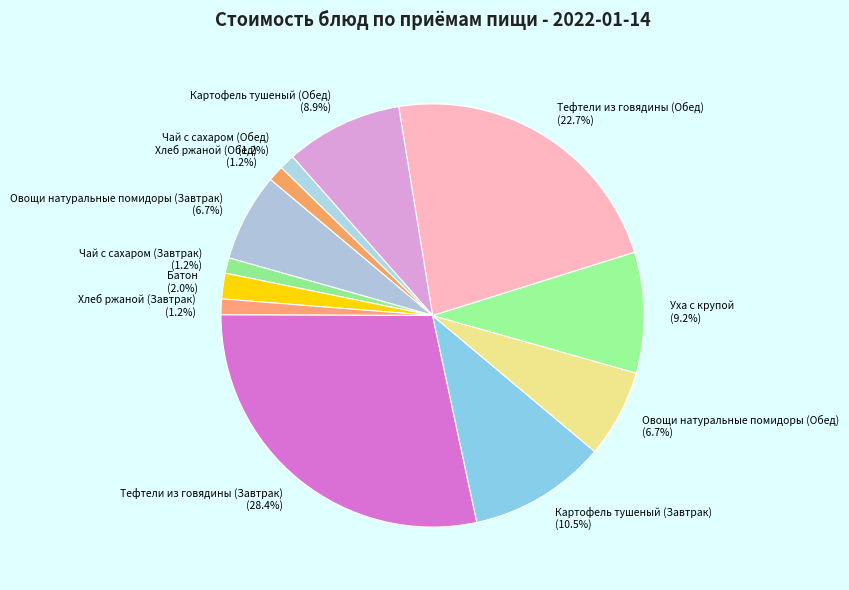

To the nearest percent, what portion does Батон represent?

2%